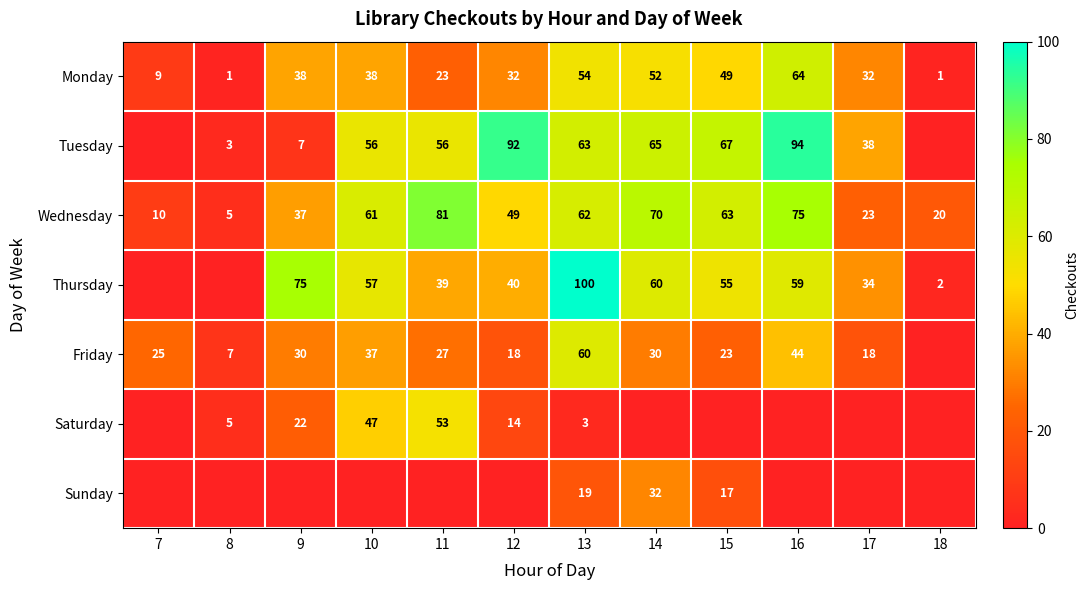

What value does the Wednesday series have at 17?

23